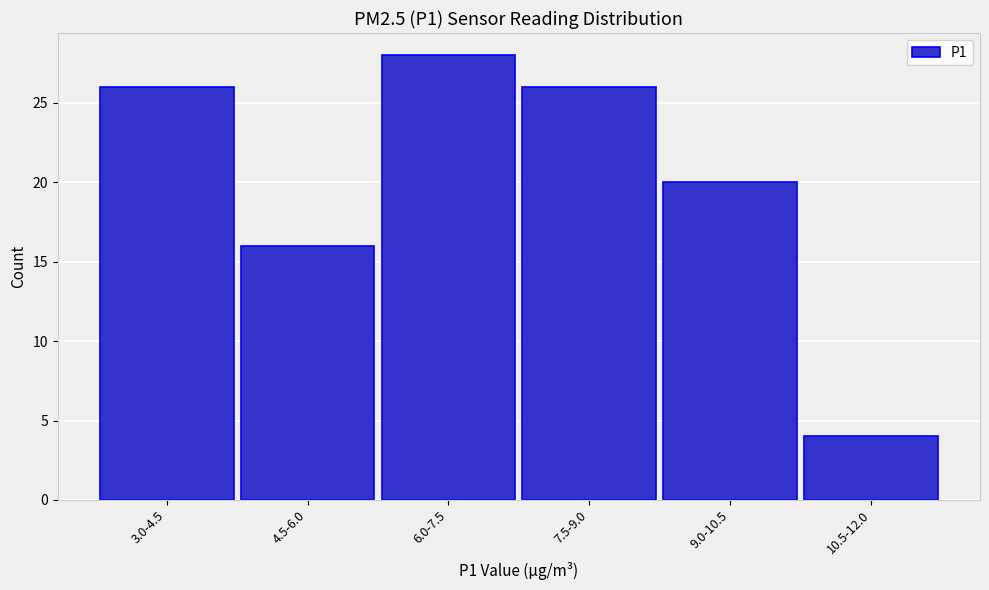

Reading left to right, list all the values displayed in this chart.

26	16	28	26	20	4